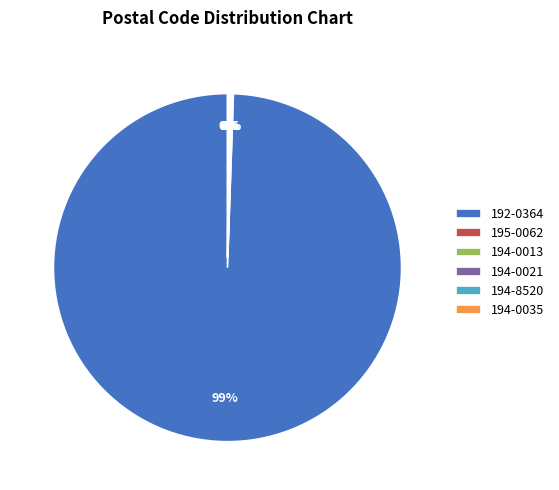

Does any single category account for the majority?

Yes